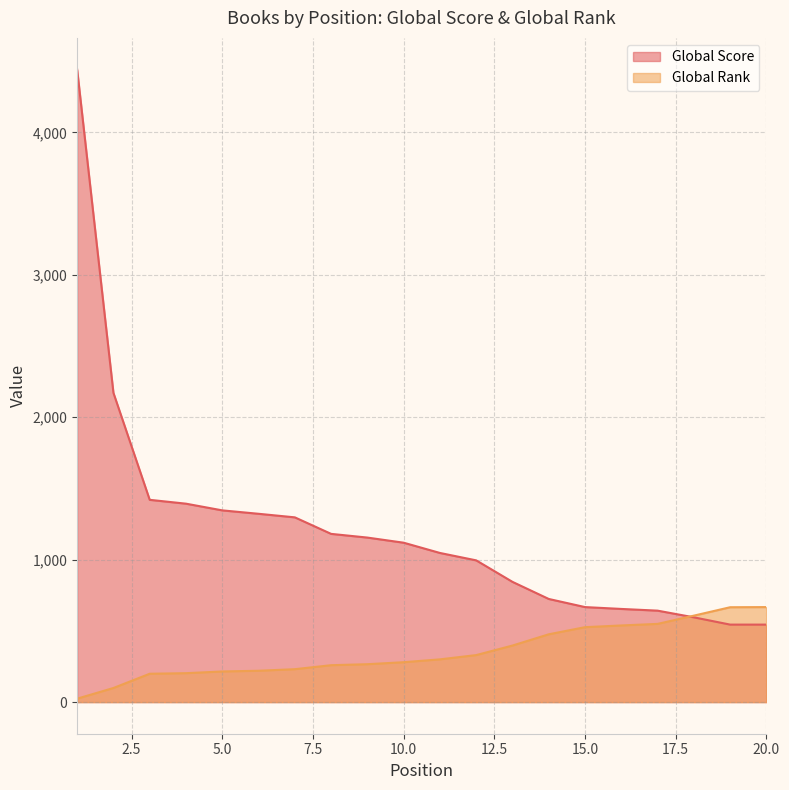

At 8, list the series in order from smallest to largest.

Global Rank, Global Score